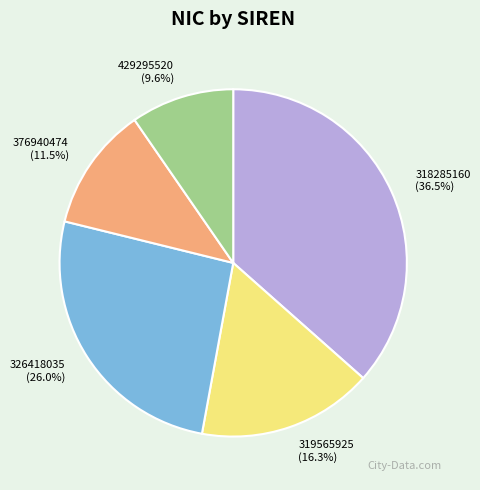

To the nearest percent, what is the combined percentage of 326418035 and 429295520?

36%